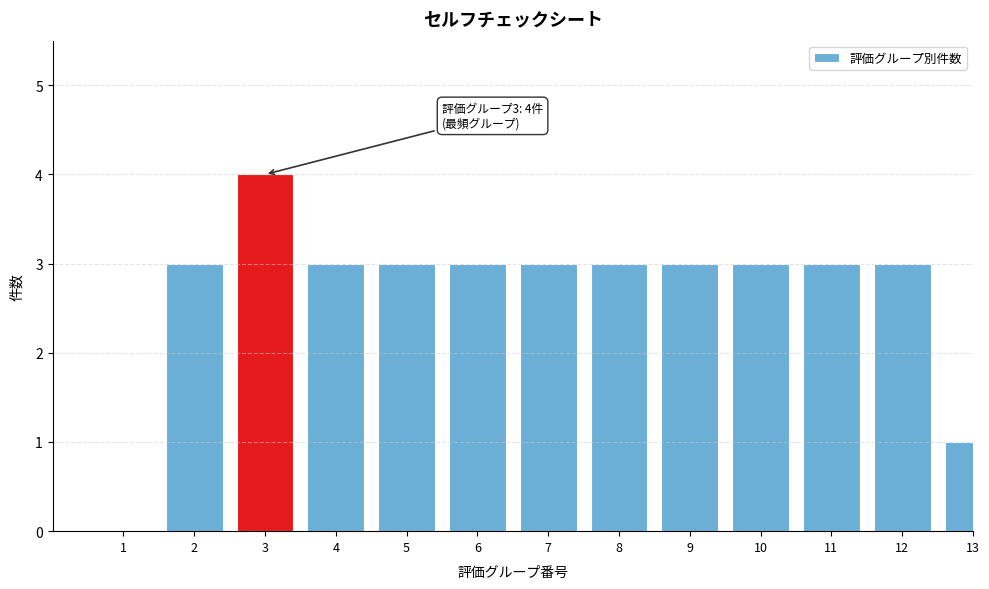

Reading left to right, extract all data points from this chart.

1=0	2=3	3=4	4=3	5=3	6=3	7=3	8=3	9=3	10=3	11=3	12=3	13=1